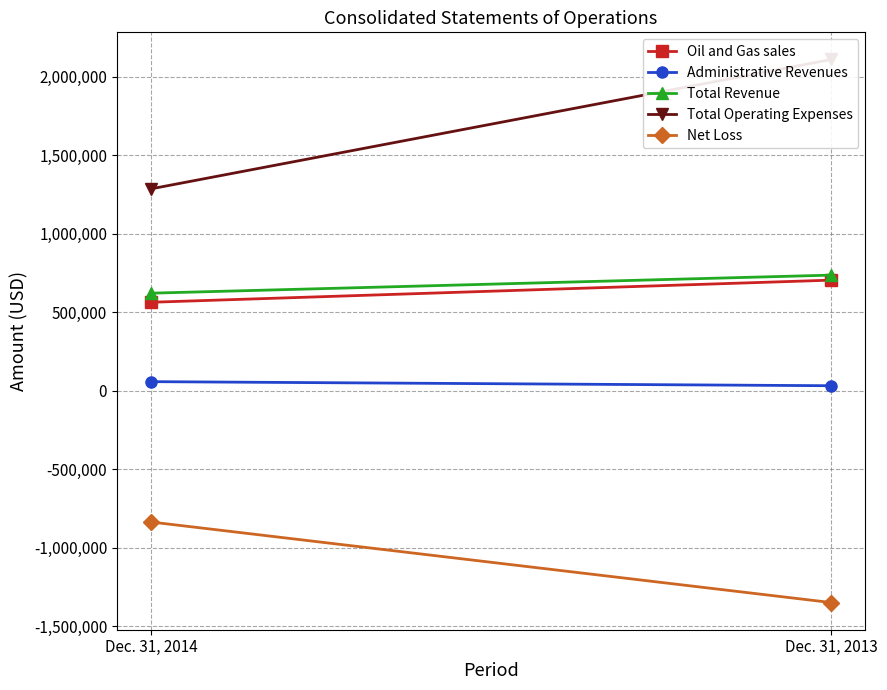

True or false: Administrative Revenues has a value of 57926 at Dec. 31, 2014.

True